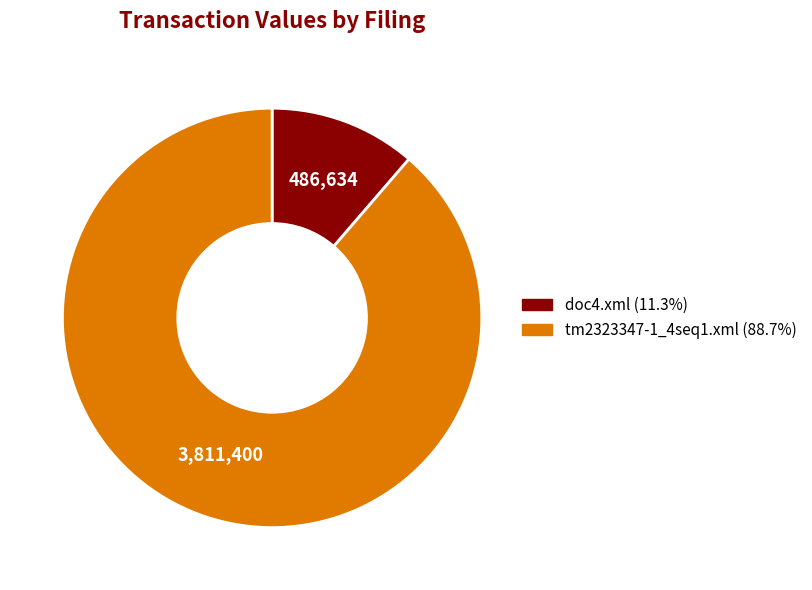

Does tm2323347-1_4seq1.xml account for over 50% of the chart?

Yes